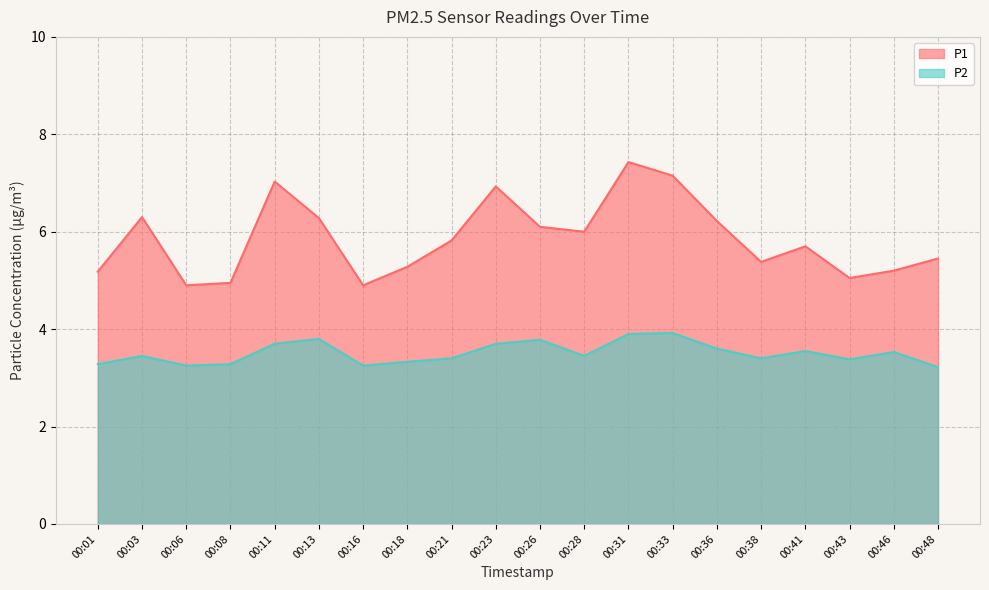

What are all the series names shown in the legend?

P1, P2